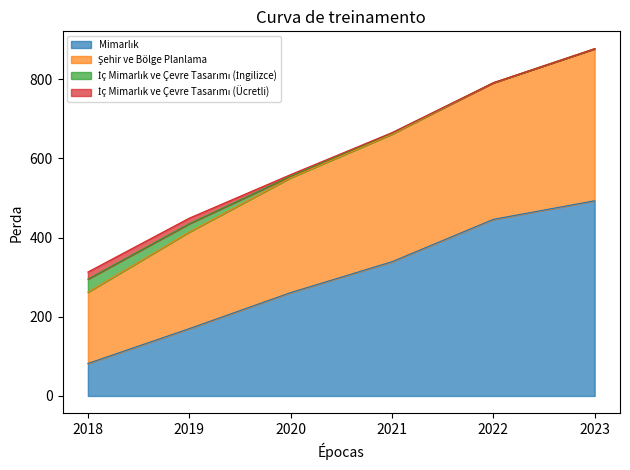

Does the chart display data point markers on the line(s)?

No